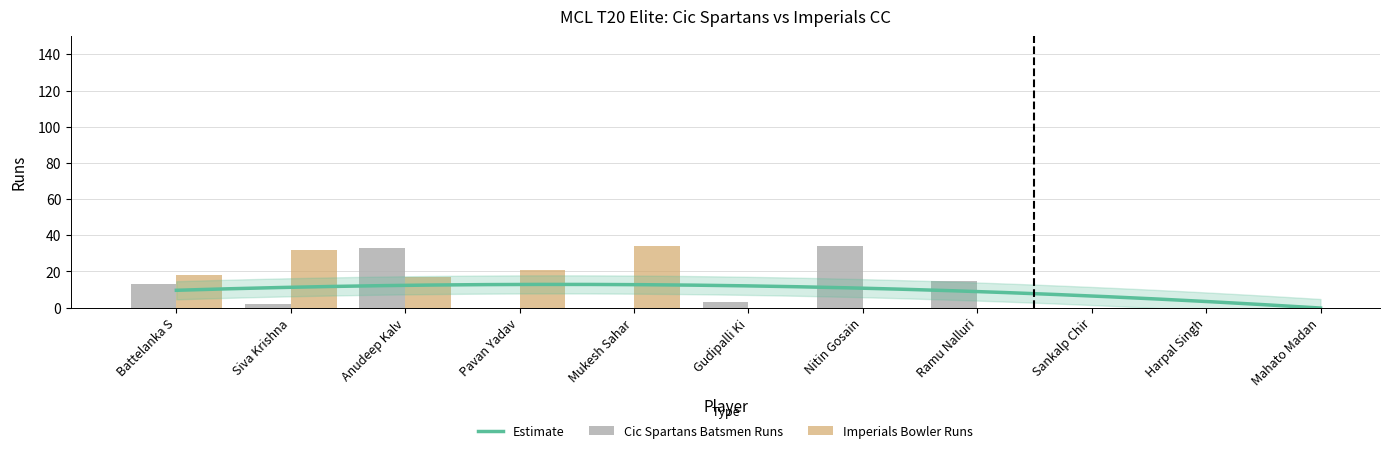

Which label corresponds to the smallest value in the chart?

Pavan Yadav